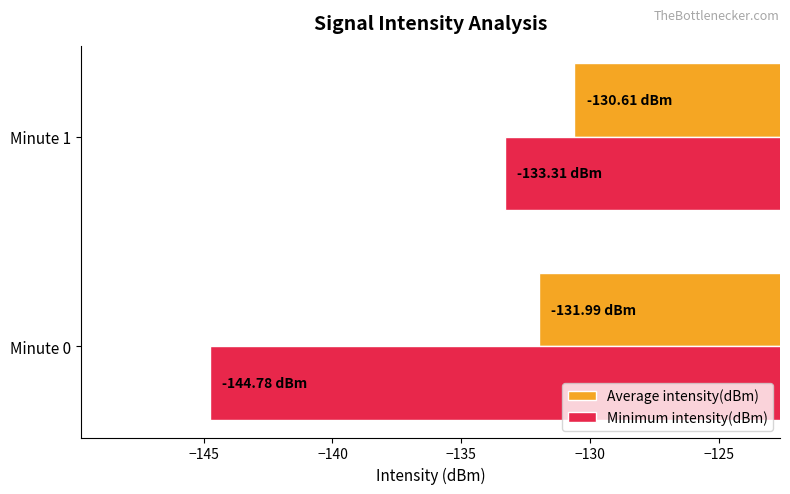

What is the sum of all Minimum intensity(dBm) values?

-278.1